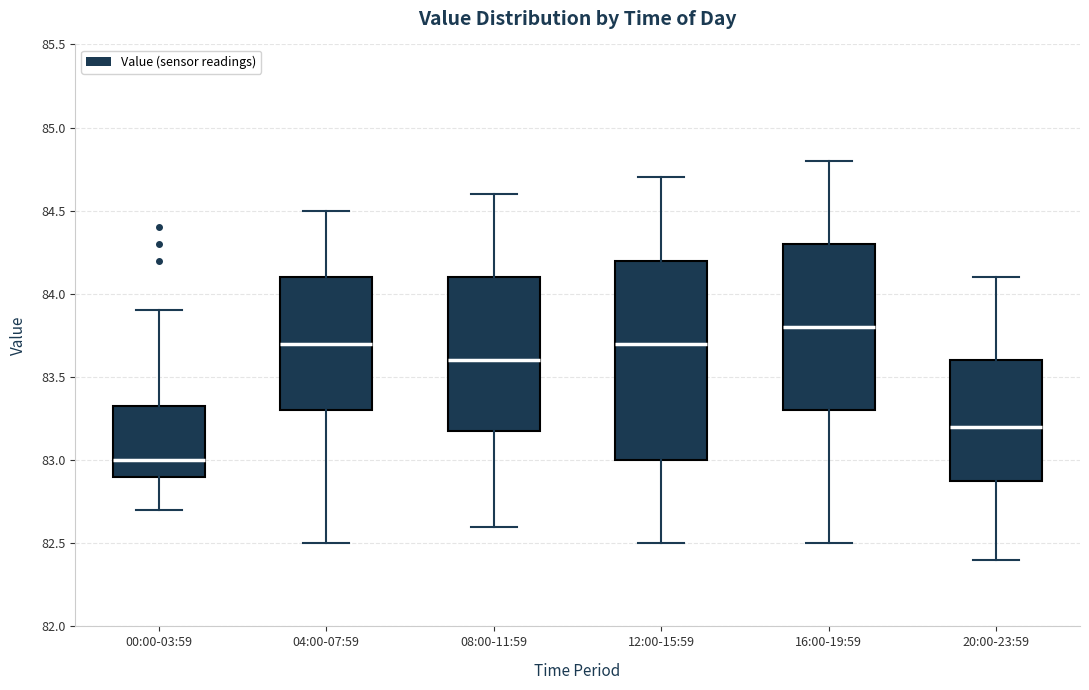

Which box has the lowest median line?

00:00-03:59